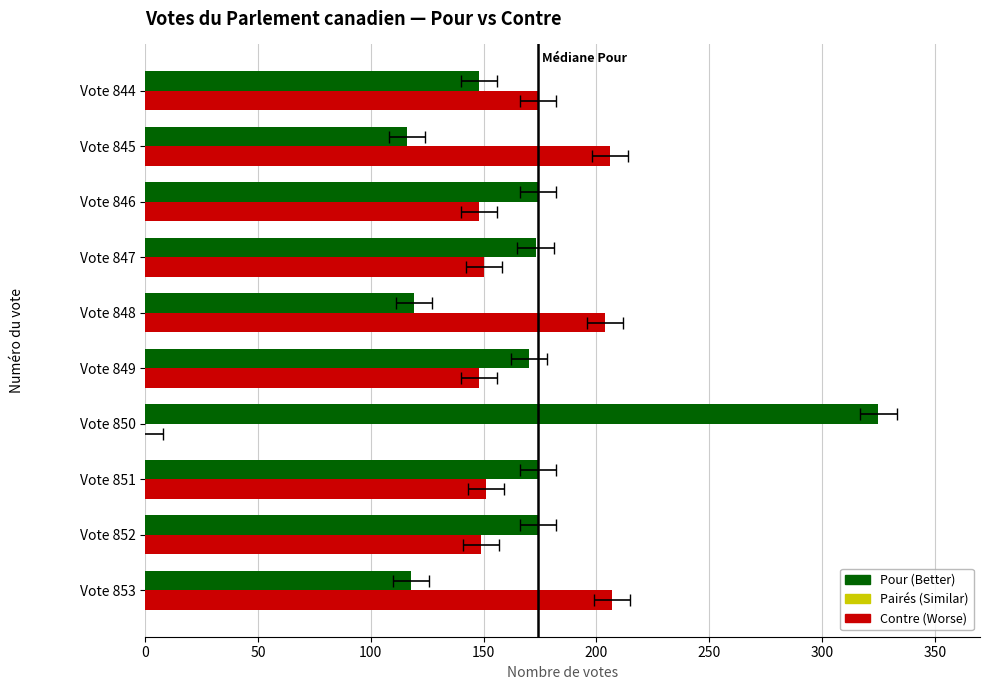

At 200, list the series in order from largest to smallest.

Pour, Contre, Pairés